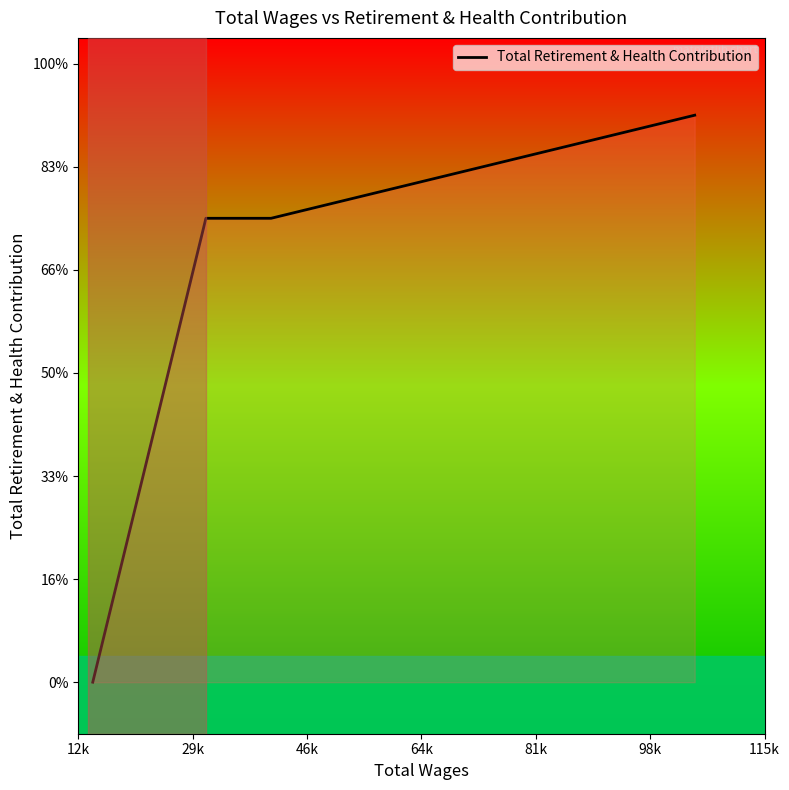

What is the difference between the maximum and minimum values?

11000